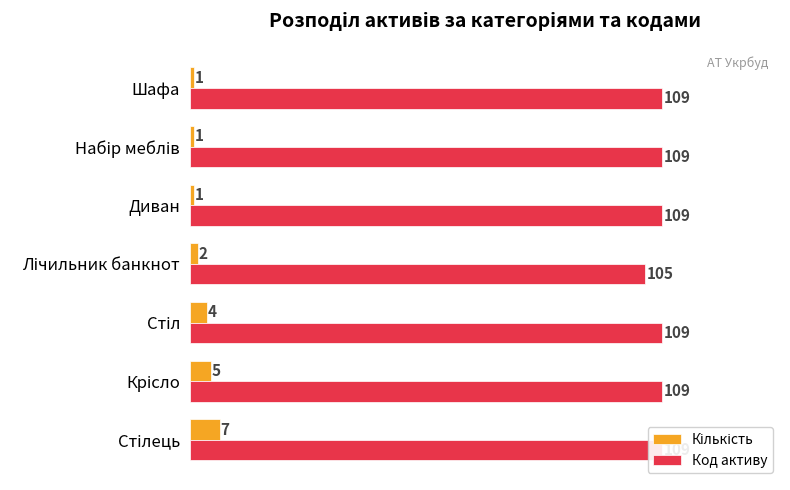

What is the difference between the maximum and minimum values in the Кількість series?

6